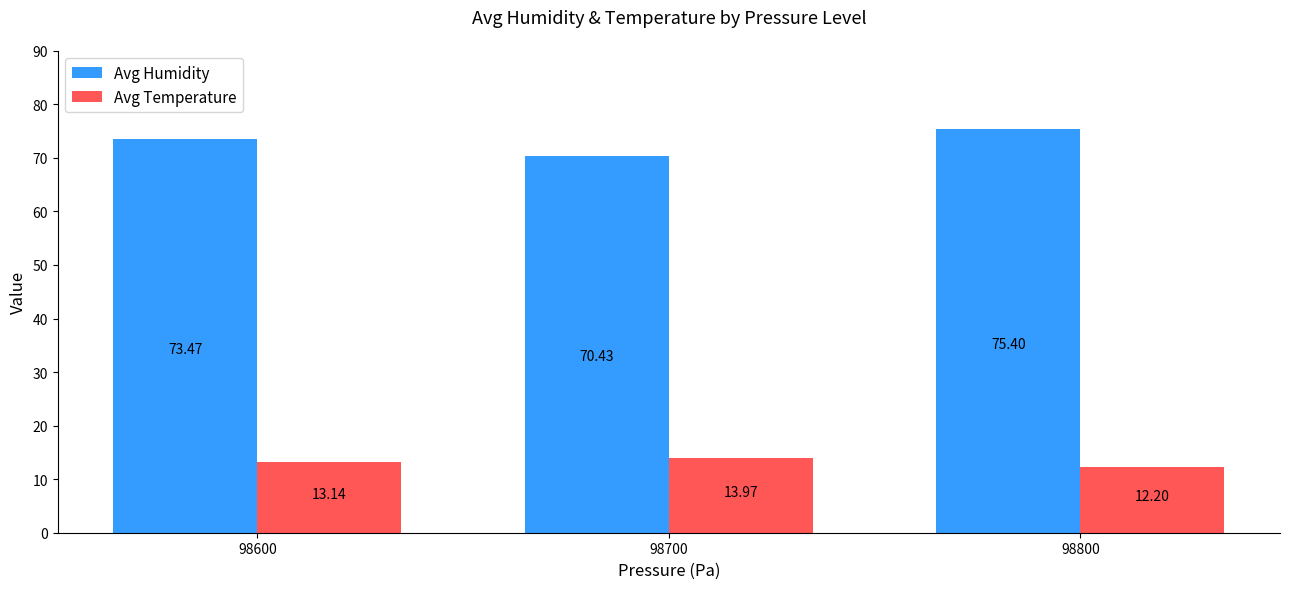

Is the value of Avg Temperature at 98700 greater than the value of Avg Humidity at 98800?

No